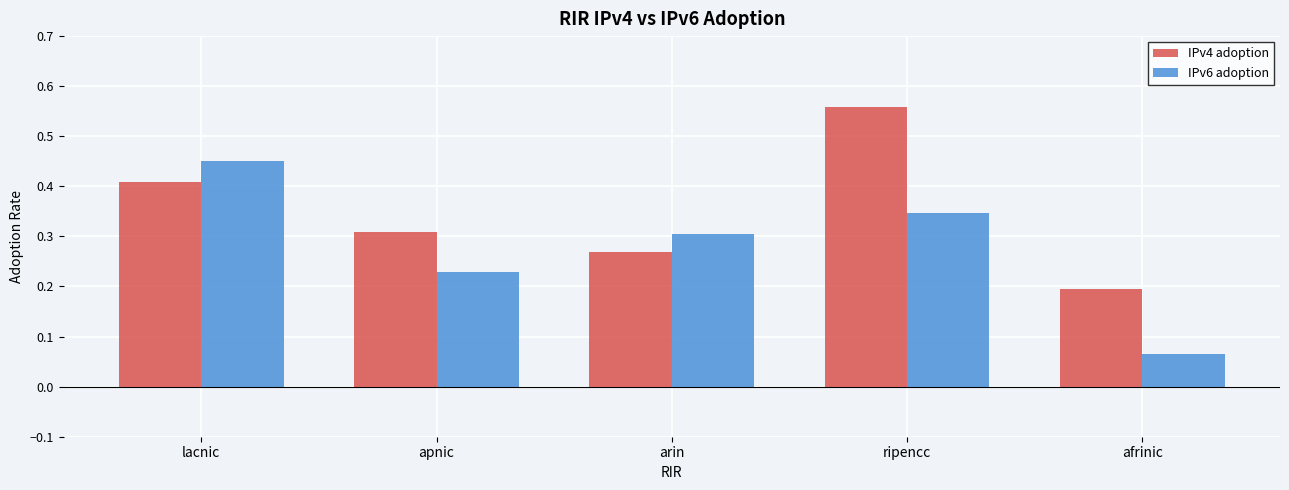

Which series changed the most between lacnic and apnic?

IPv6 adoption